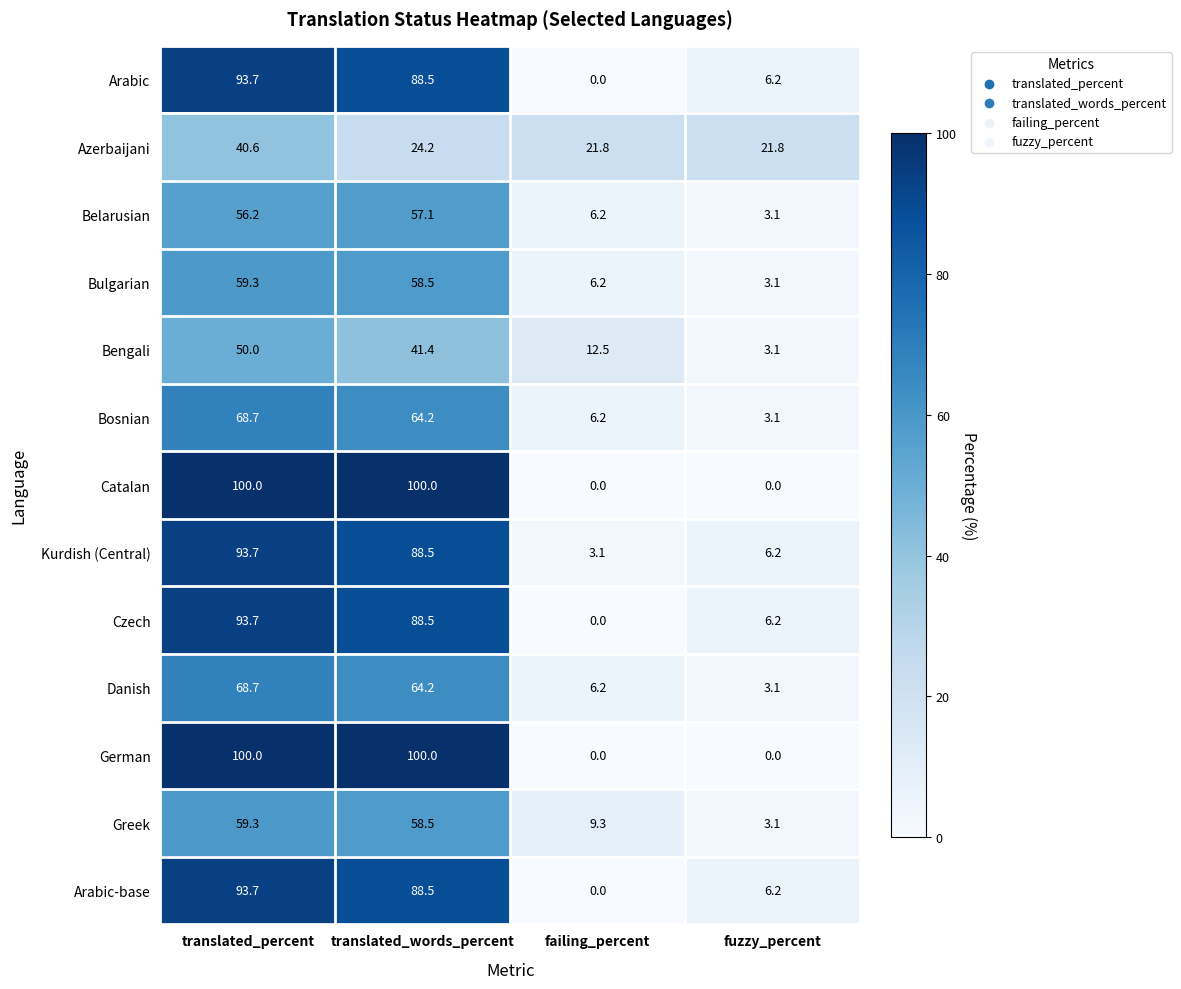

What is the spread (max minus min) of values at failing_percent?

21.8